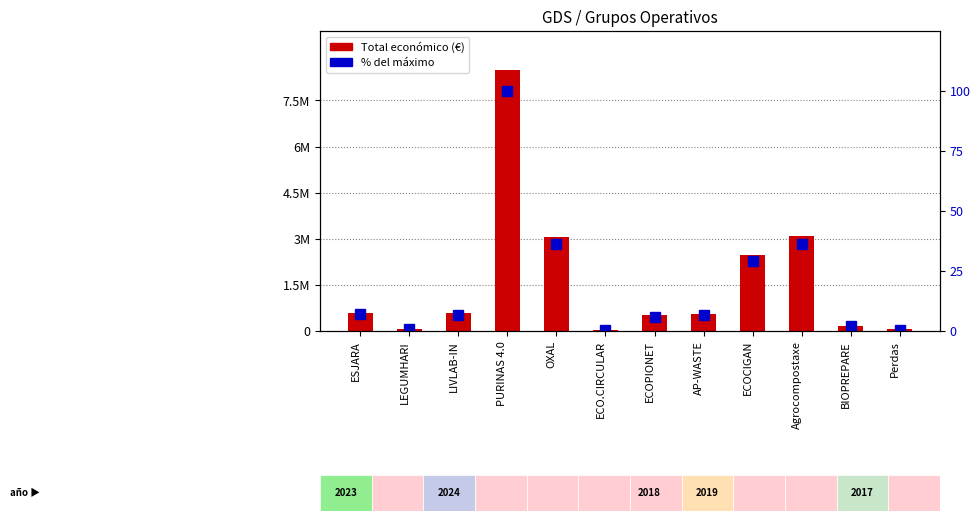

The value of Total económico (€) at AP-WASTE is 243612.4. True or false?

False